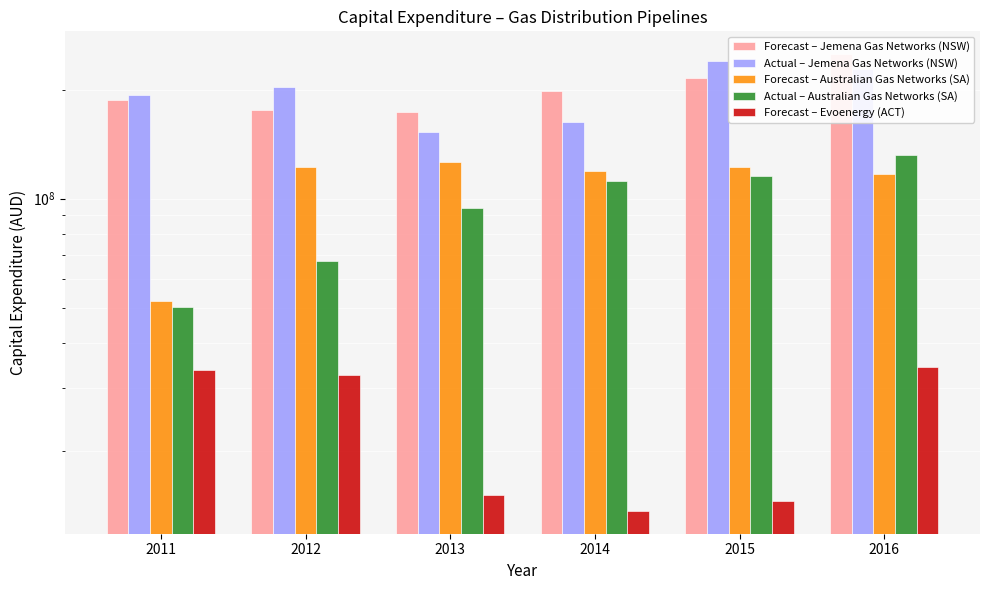

What is the average value of the Forecast – Australian Gas Networks (SA) series?

110009849.3